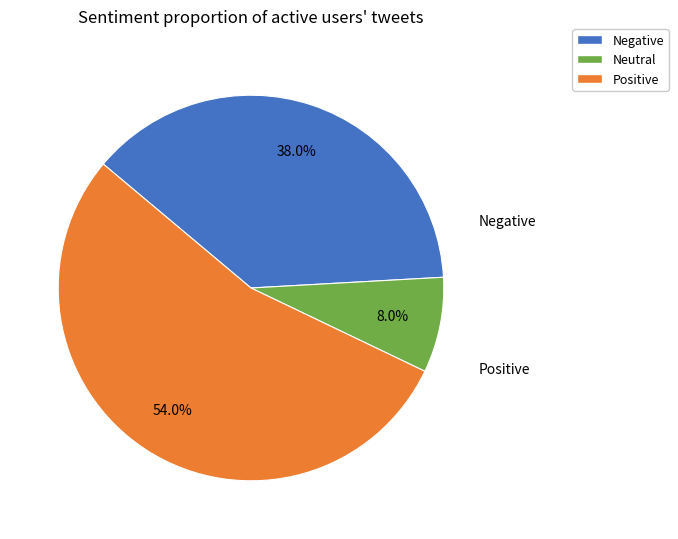

Does any single category account for the majority?

Yes